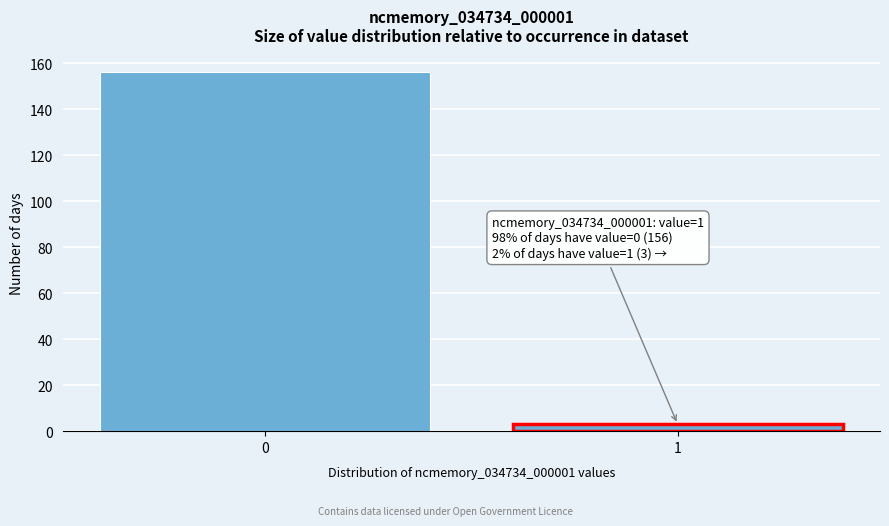

Reading left to right, transcribe all the data shown in this chart.

156	3